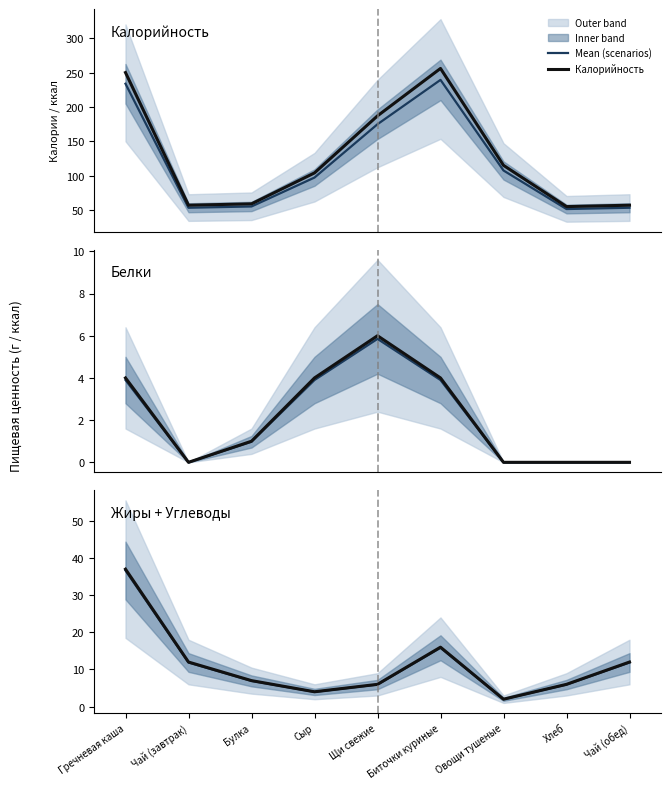

How many distinct data groups are displayed?

4